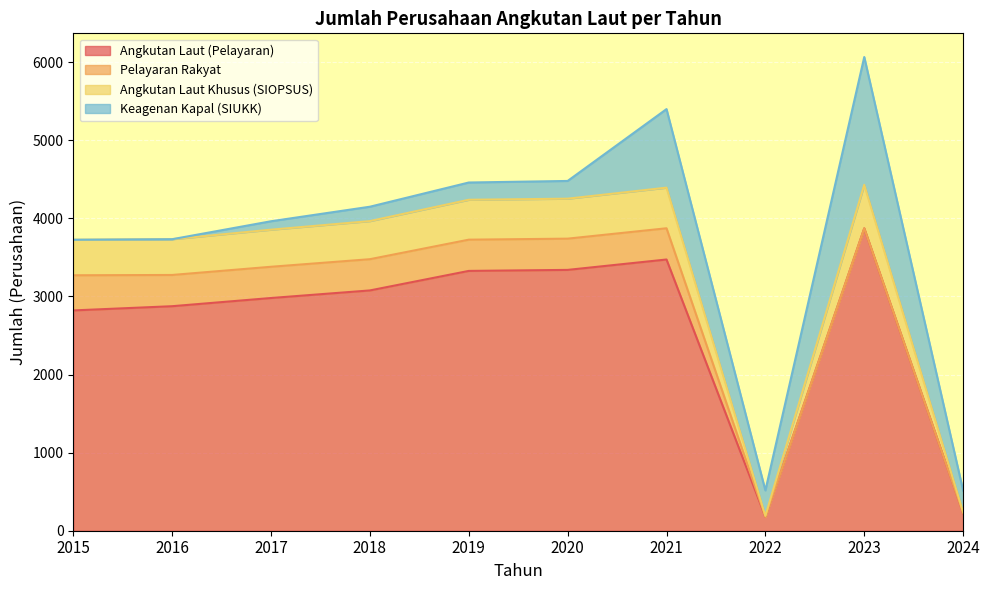

What is the maximum value shown in the chart?

4429